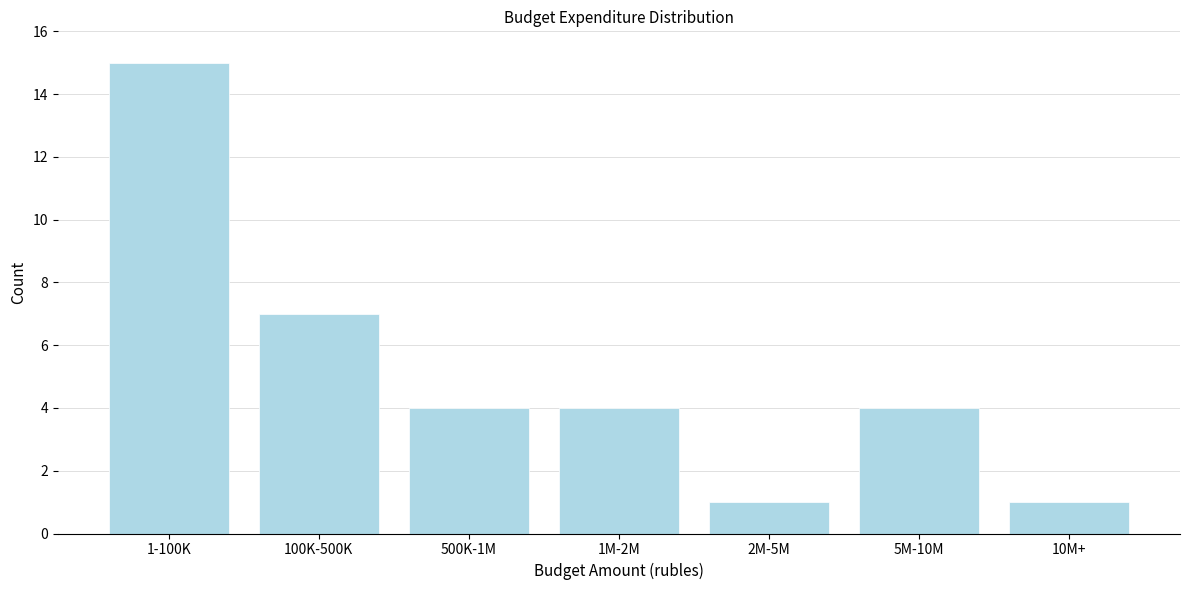

Reading left to right, transcribe all the data shown in this chart.

1-100K=15	100K-500K=7	500K-1M=4	1M-2M=4	2M-5M=1	5M-10M=4	10M+=1